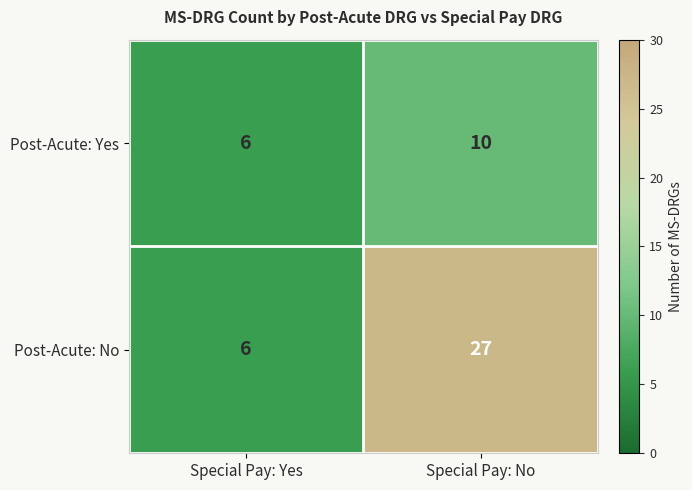

True or false: Post-Acute: Yes has a value of 6 at Special Pay: Yes.

True